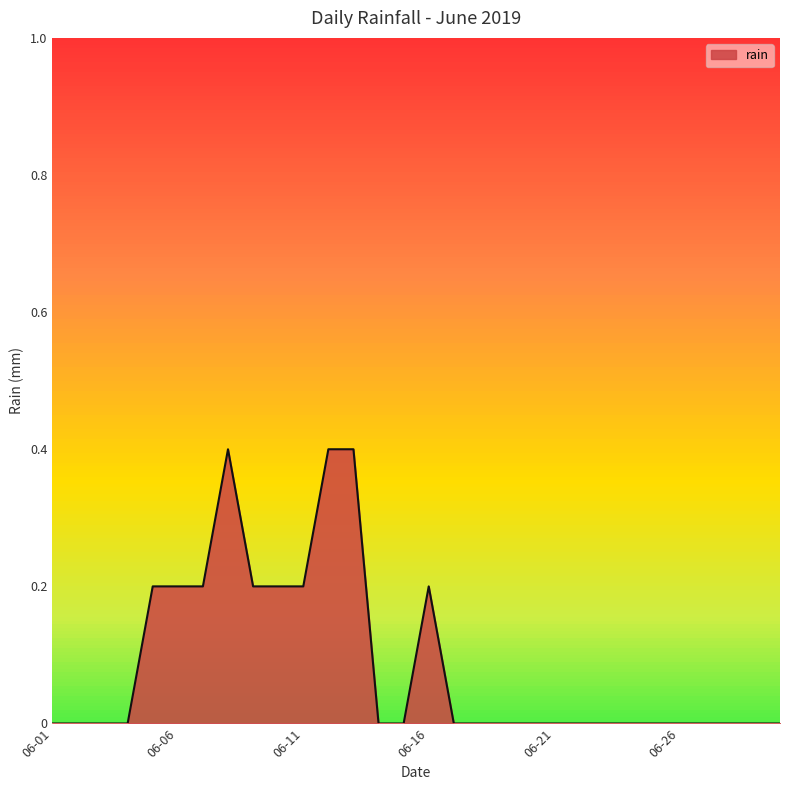

What is the difference between the maximum and minimum values?

0.4